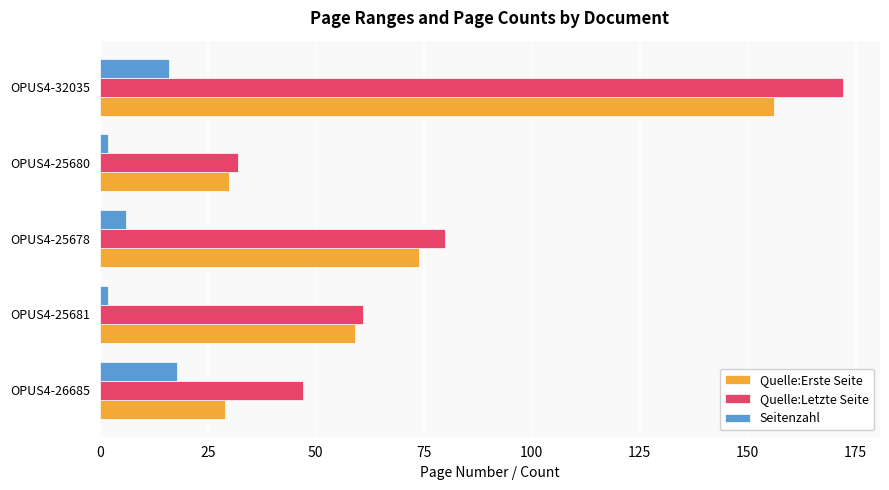

True or false: Seitenzahl has a value of 2 at OPUS4-25681.

True